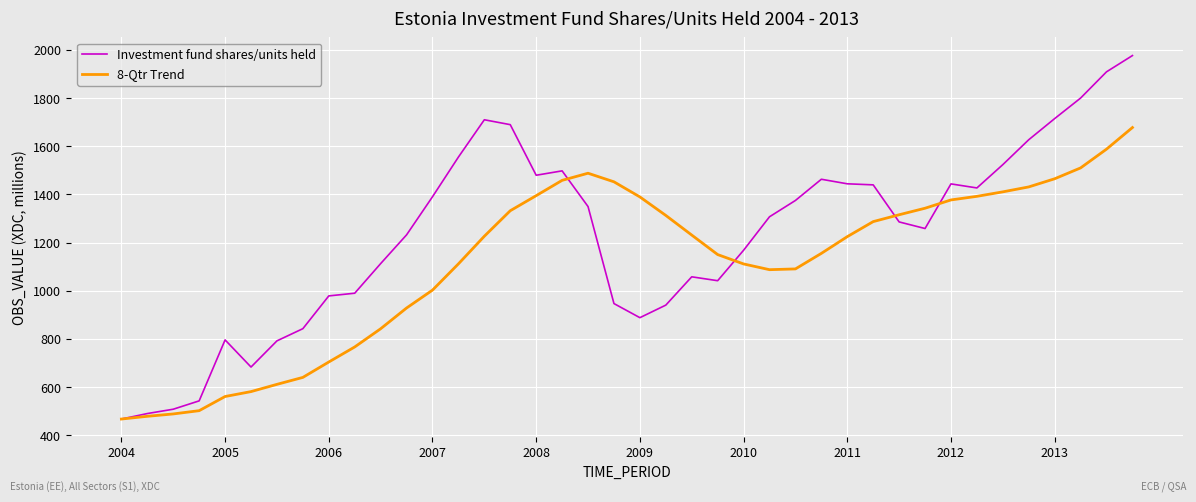

What are all the series names shown in the legend?

Investment fund shares/units held, 8-Qtr Trend